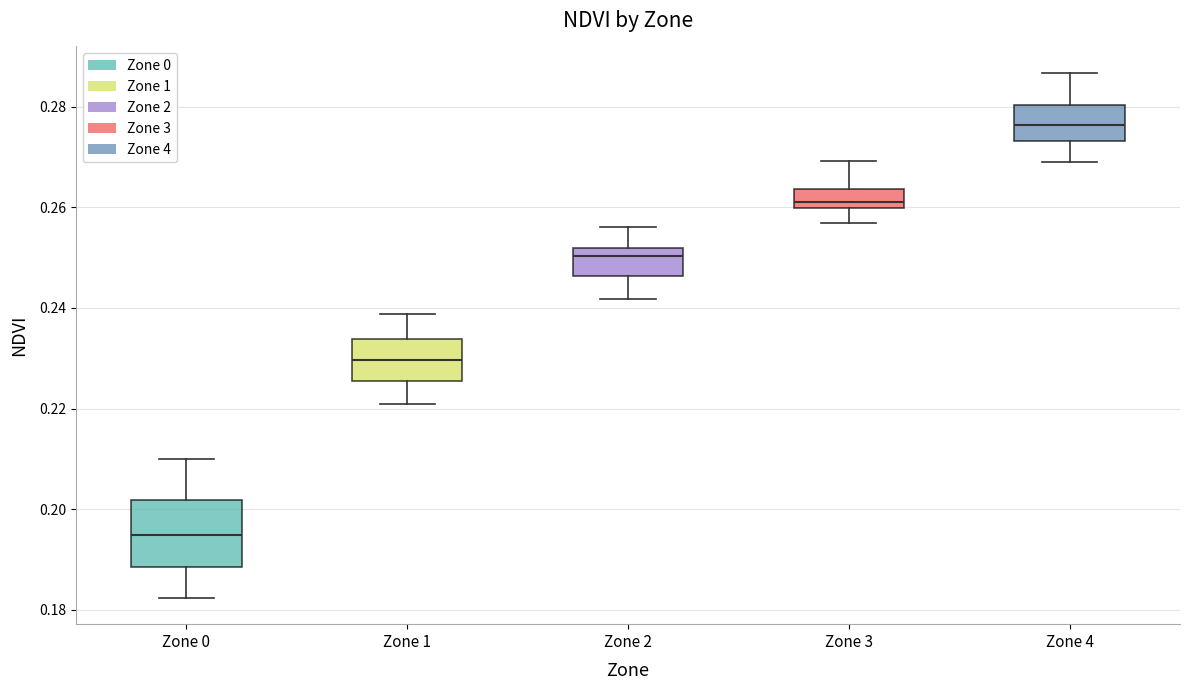

Reading left to right, transcribe this box plot: for each box, give where its median line is, the range the box spans, and where its two whiskers end, as read against the y-axis. The values are not printed on the chart, so give them approximately, as read against the axis.

Zone 0: median 0.194, box 0.188 to 0.202, whiskers 0.182 to 0.210
Zone 1: median 0.230, box 0.226 to 0.234, whiskers 0.220 to 0.238
Zone 2: median 0.250, box 0.246 to 0.252, whiskers 0.242 to 0.256
Zone 3: median 0.262, box 0.260 to 0.264, whiskers 0.256 to 0.270
Zone 4: median 0.276, box 0.274 to 0.280, whiskers 0.270 to 0.286